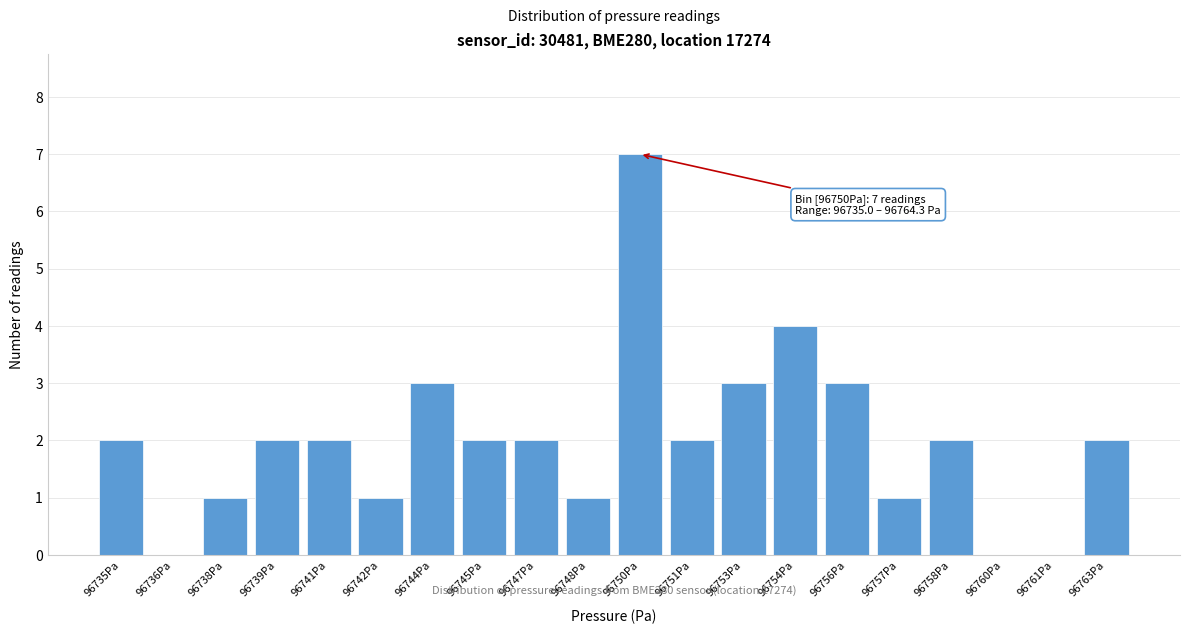

Reading right to left, transcribe all the data shown in this chart.

96763Pa=2	96761Pa=0	96760Pa=0	96758Pa=2	96757Pa=1	96756Pa=3	96754Pa=4	96753Pa=3	96751Pa=2	96750Pa=7	96748Pa=1	96747Pa=2	96745Pa=2	96744Pa=3	96742Pa=1	96741Pa=2	96739Pa=2	96738Pa=1	96736Pa=0	96735Pa=2